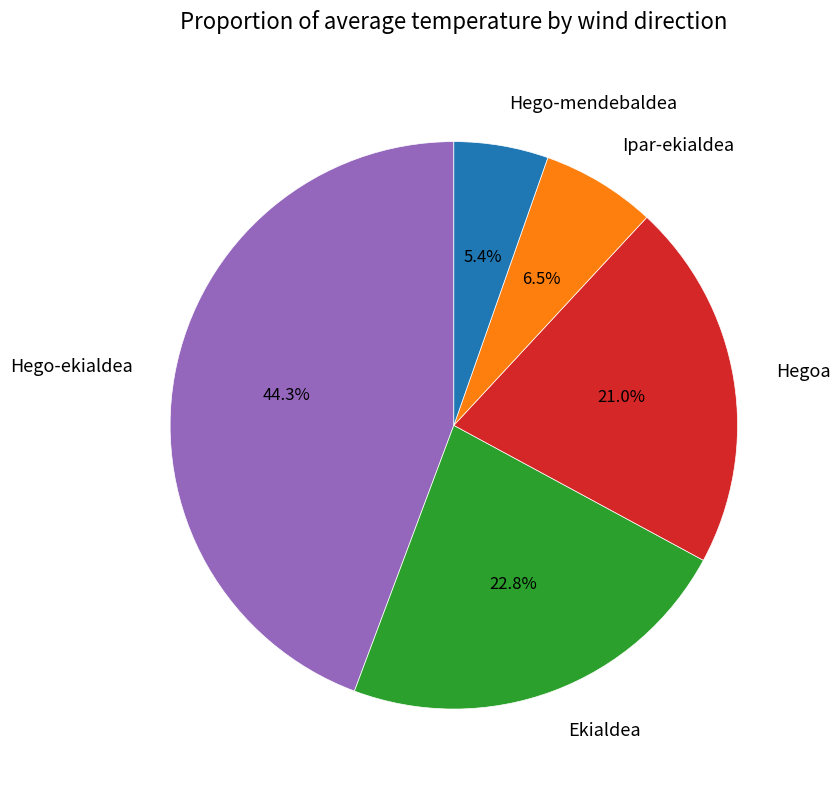

To the nearest percent, what is the average slice percentage?

20%